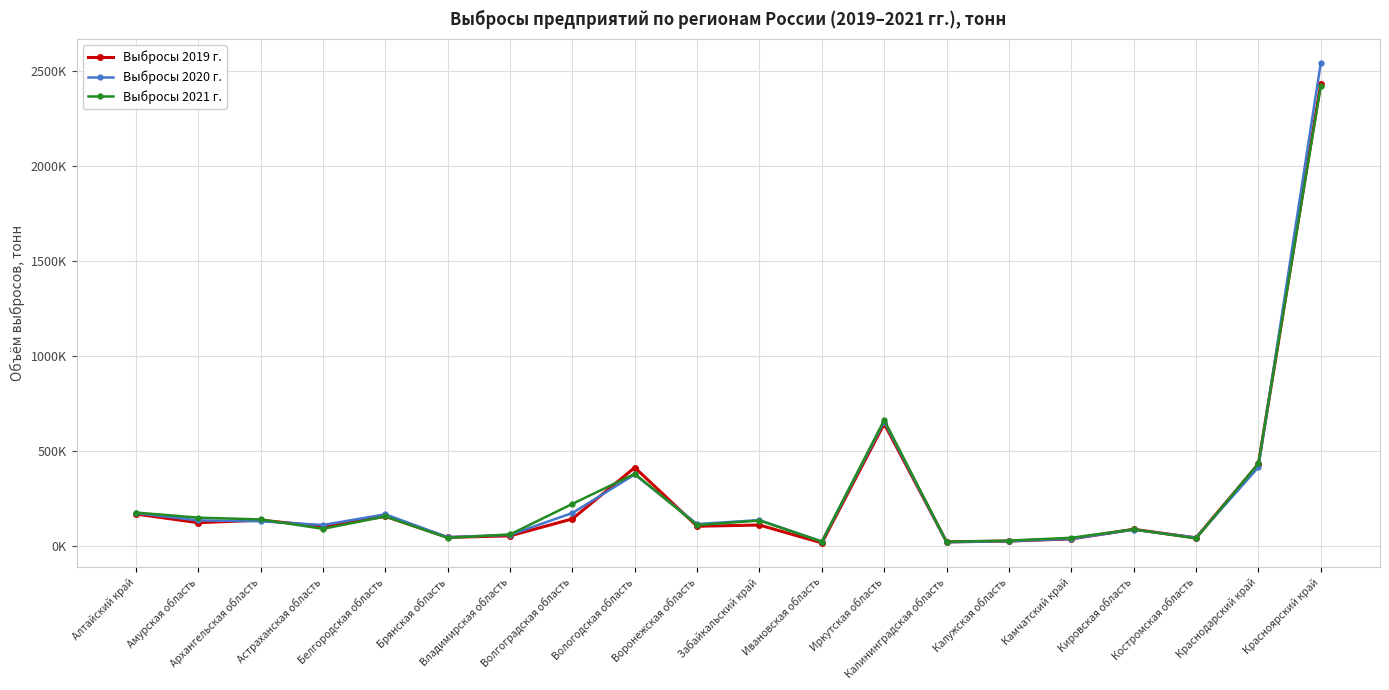

List the series in order of their peak value, lowest first.

Выбросы 2021 г., Выбросы 2019 г., Выбросы 2020 г.